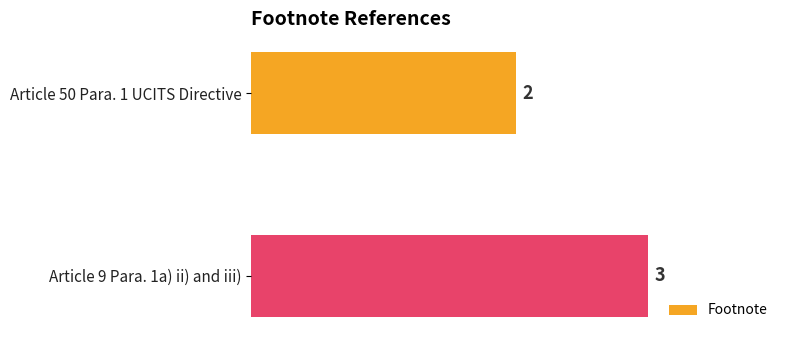

Rank the categories by value from lowest to highest.

Article 50 Para. 1 UCITS Directive, Article 9 Para. 1a) ii) and iii)